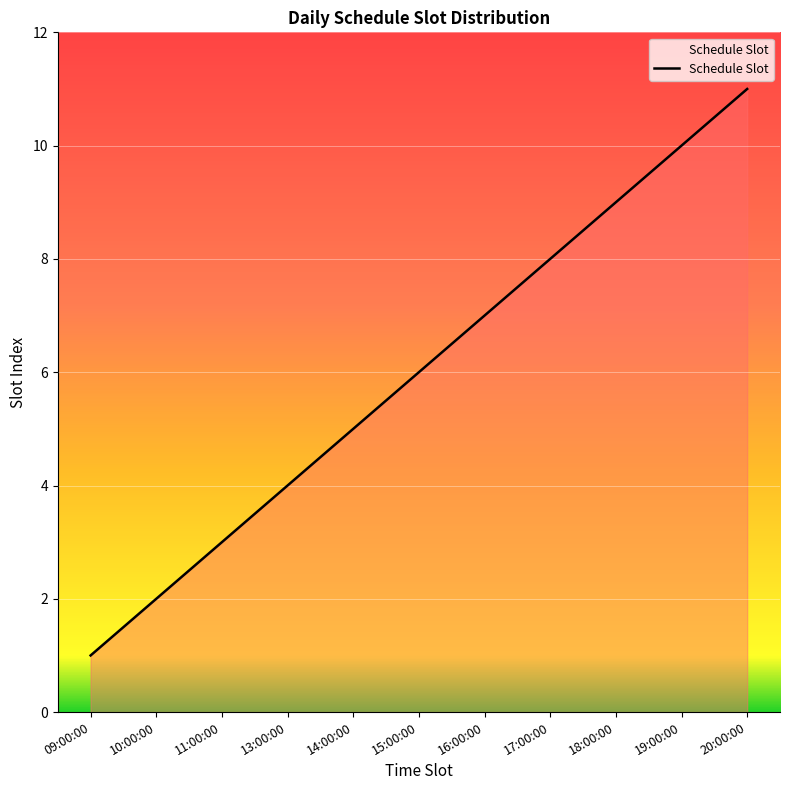

What position from the right is 19:00:00?

2